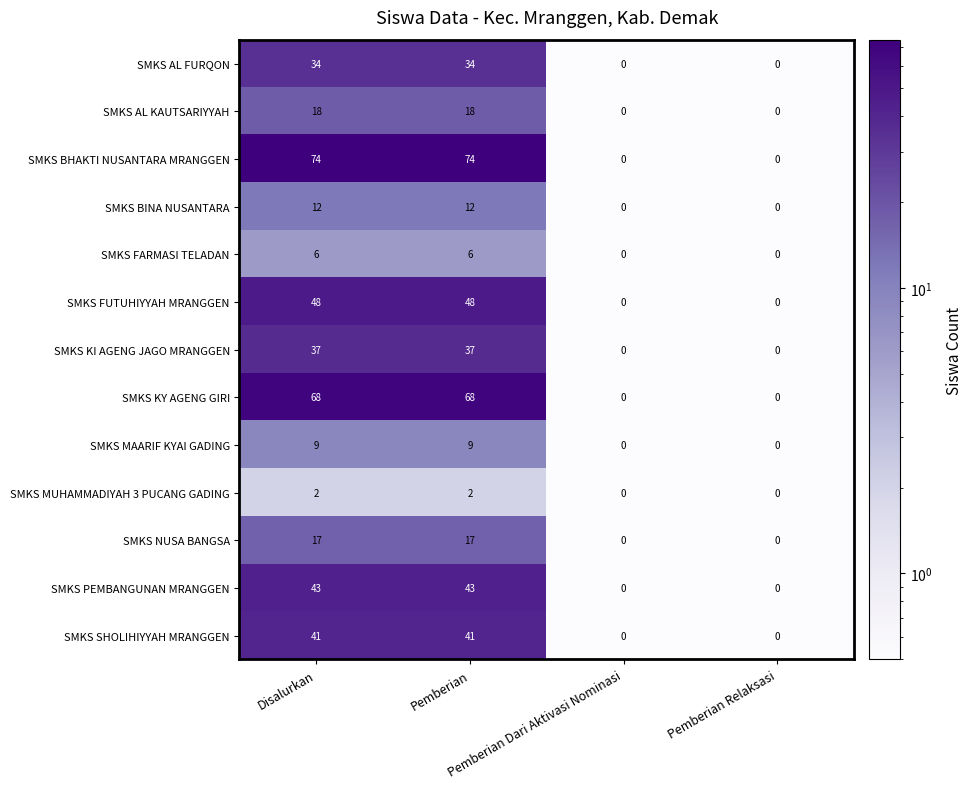

What is the difference between the maximum and minimum values in the SMKS MAARIF KYAI GADING series?

9